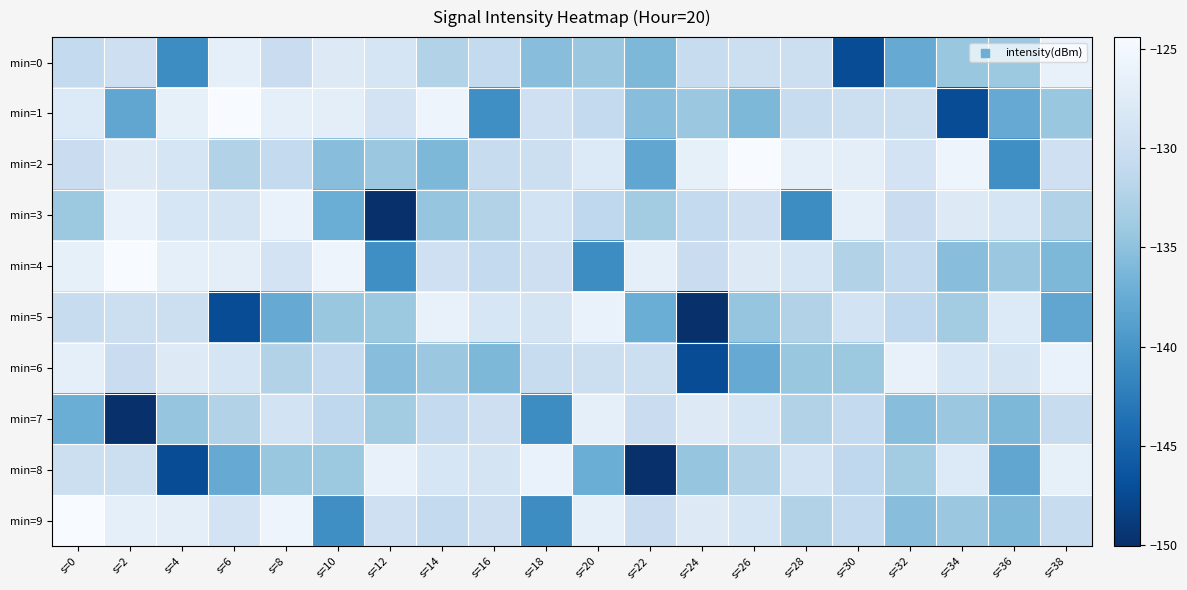

At s=28, list the series in order from smallest to largest.

min=3, min=6, min=5, min=7, min=9, min=1, min=0, min=8, min=4, min=2